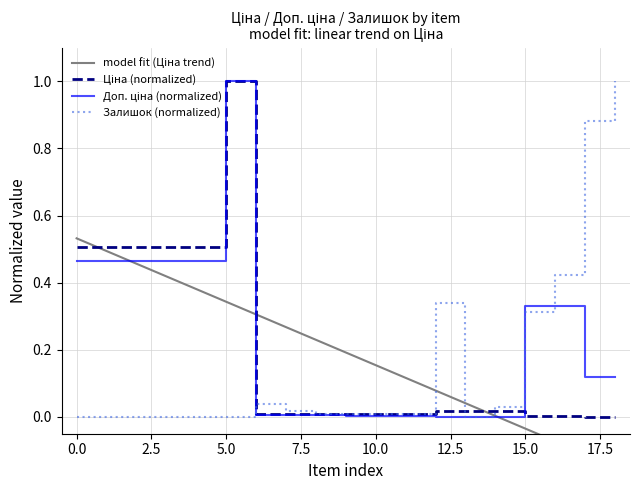

What is the difference between the maximum and second lowest values in the Ціна series?

1.0